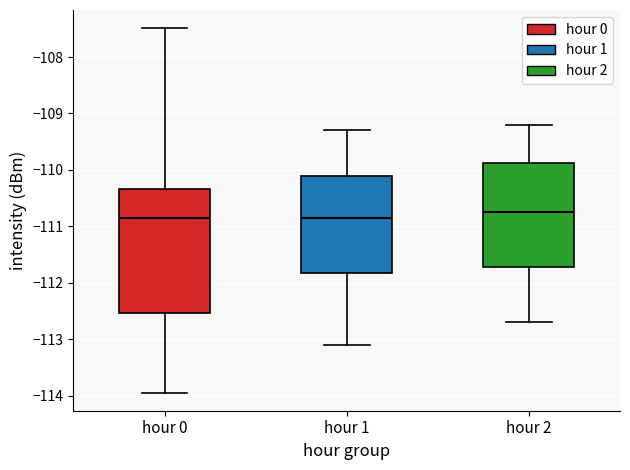

Comparing the boxes themselves (not the whiskers), which one is the tallest?

hour 0